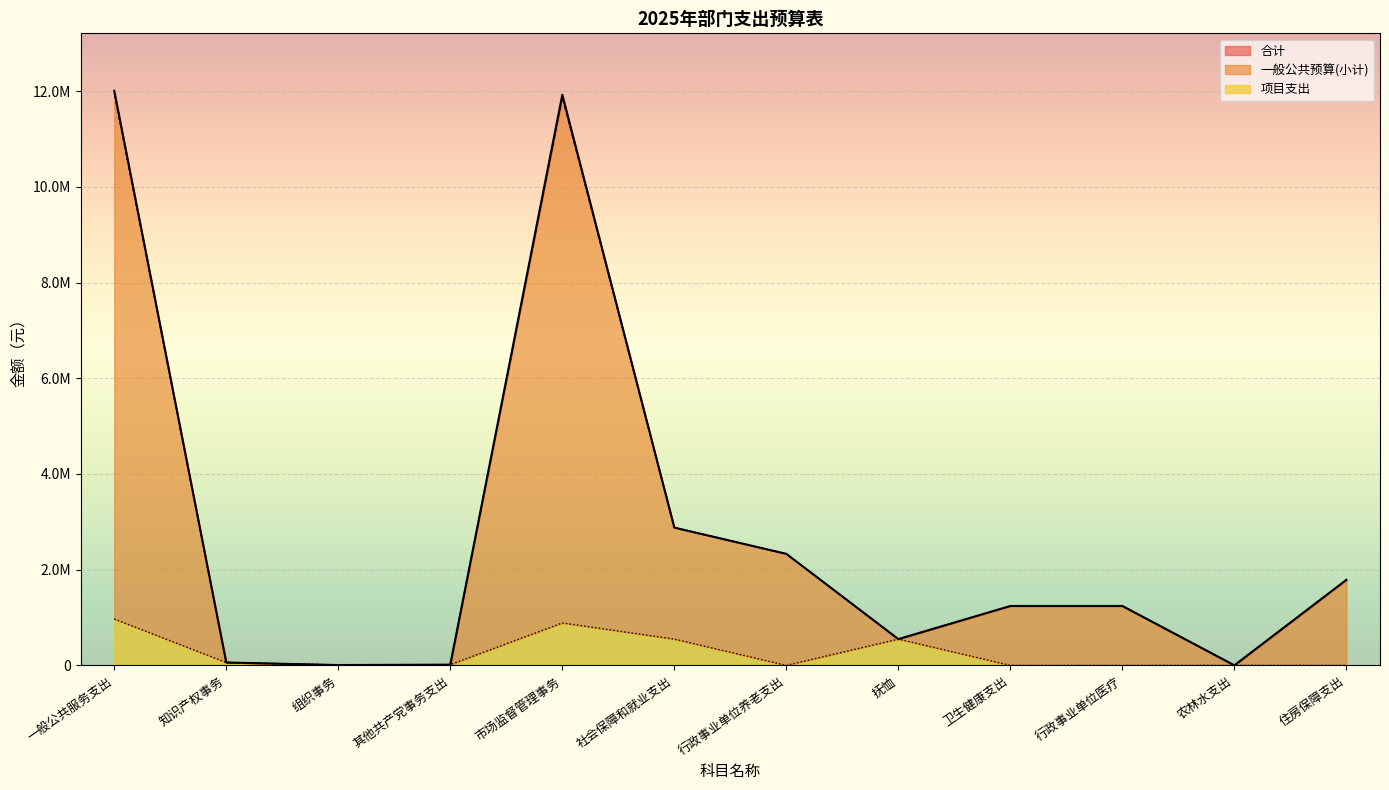

The value of 项目支出 at 卫生健康支出 is 436724.5. True or false?

False